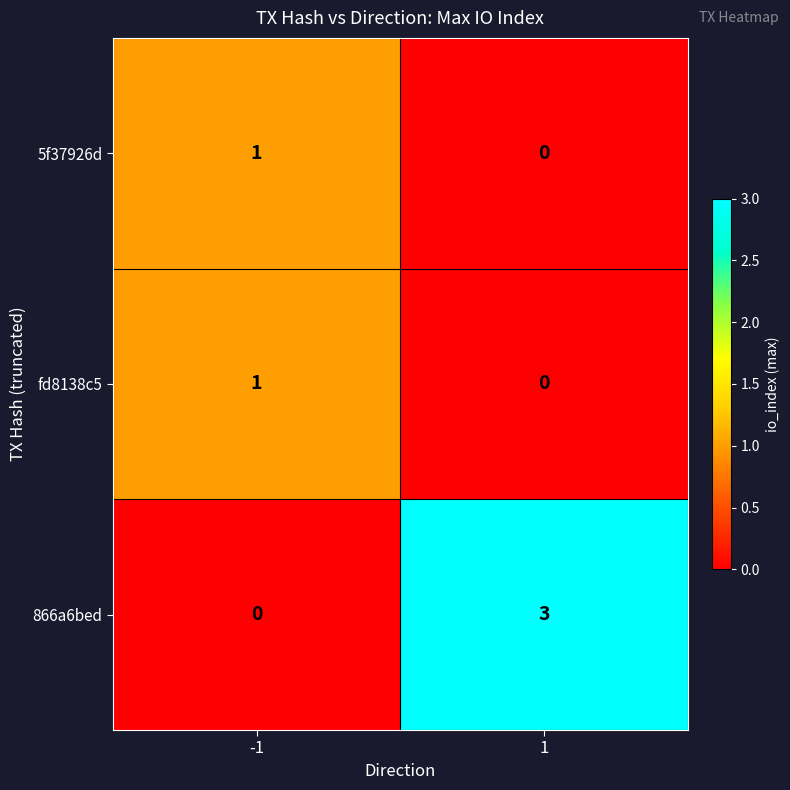

What is the total value across all series at 1?

3